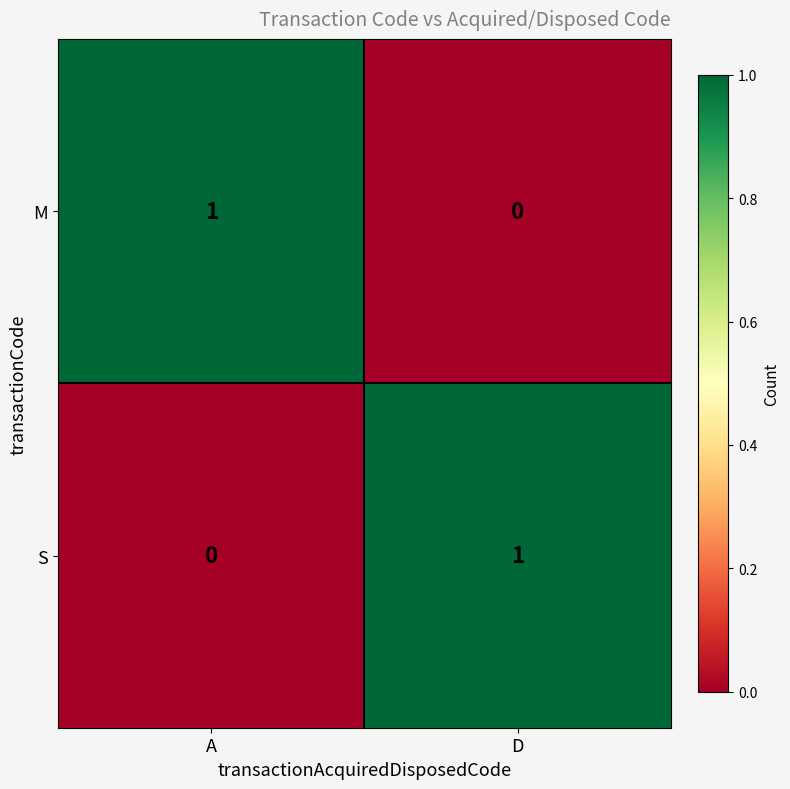

Reading right to left, list all the values displayed in this chart.

M: D=0	A=1
S: D=1	A=0